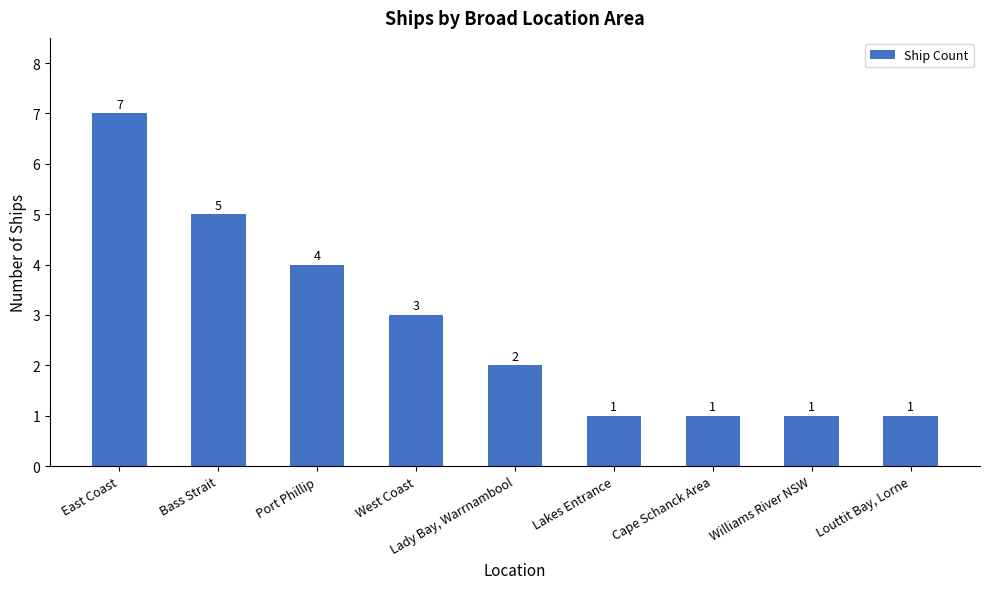

What is the minimum value shown in the chart?

1